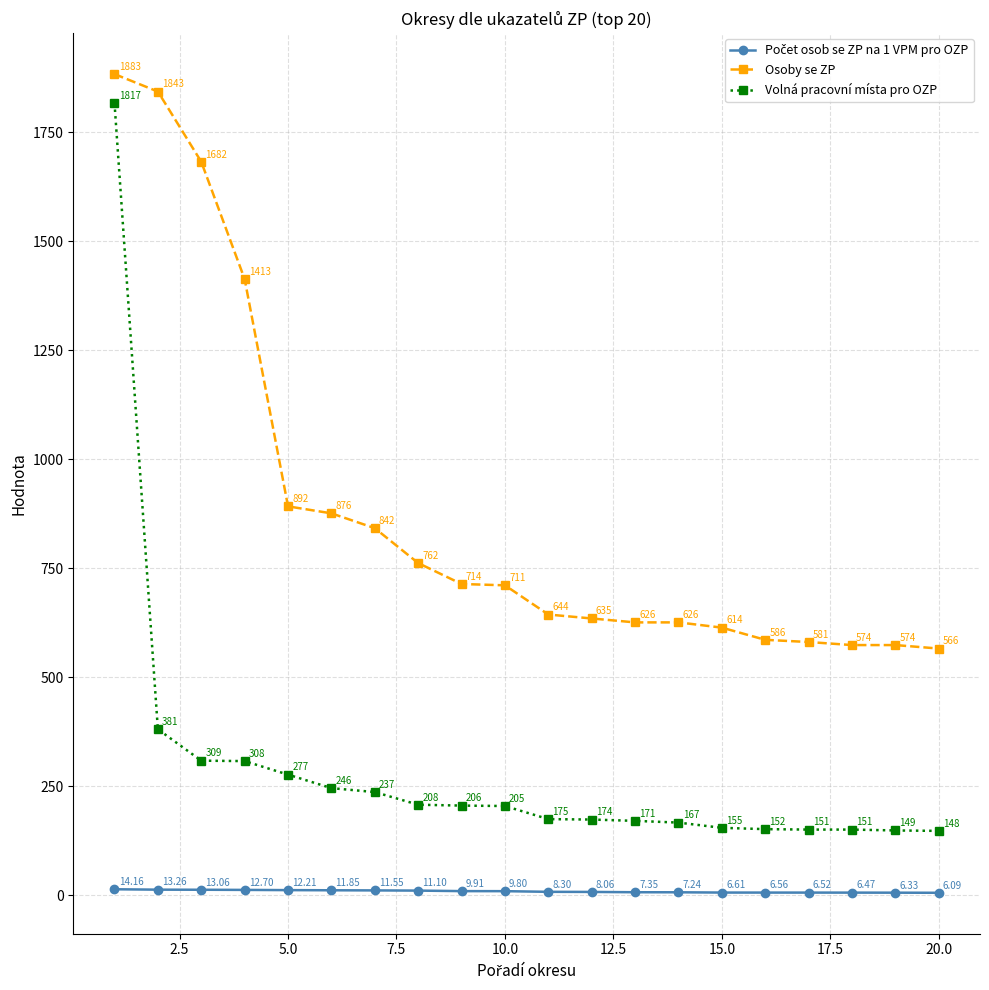

What is the difference between the maximum and minimum values in the Osoby se ZP series?

1317.0